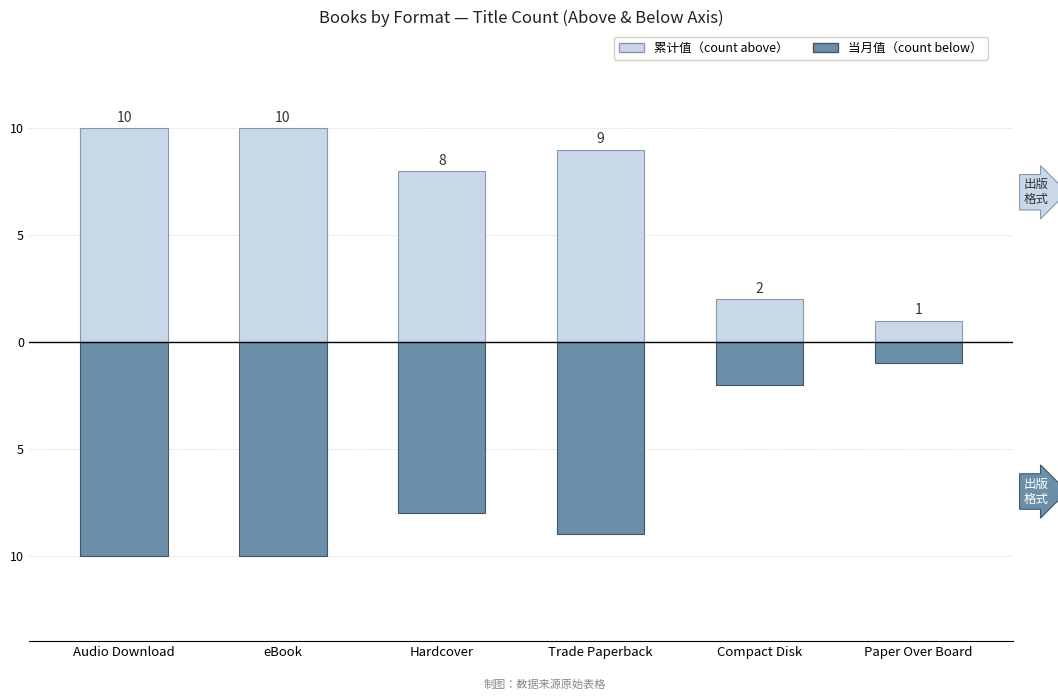

Rank the categories by 当月值（titles below） value from lowest to highest.

Audio Download, eBook, Trade Paperback, Hardcover, Compact Disk, Paper Over Board